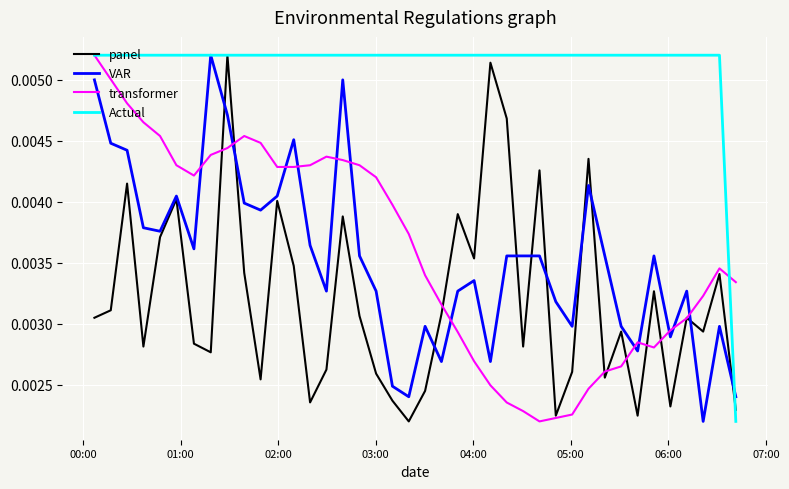

What are all the series names shown in the legend?

panel, VAR, transformer, Actual